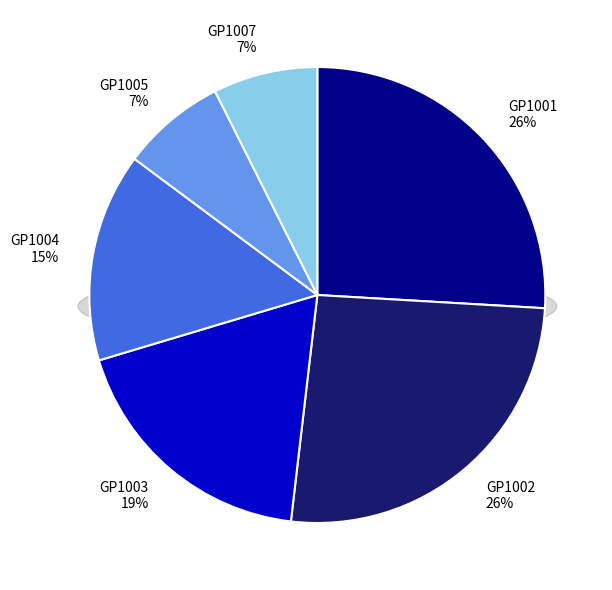

What is the ratio of the value at GP1001 to the value at GP1002?

1.0